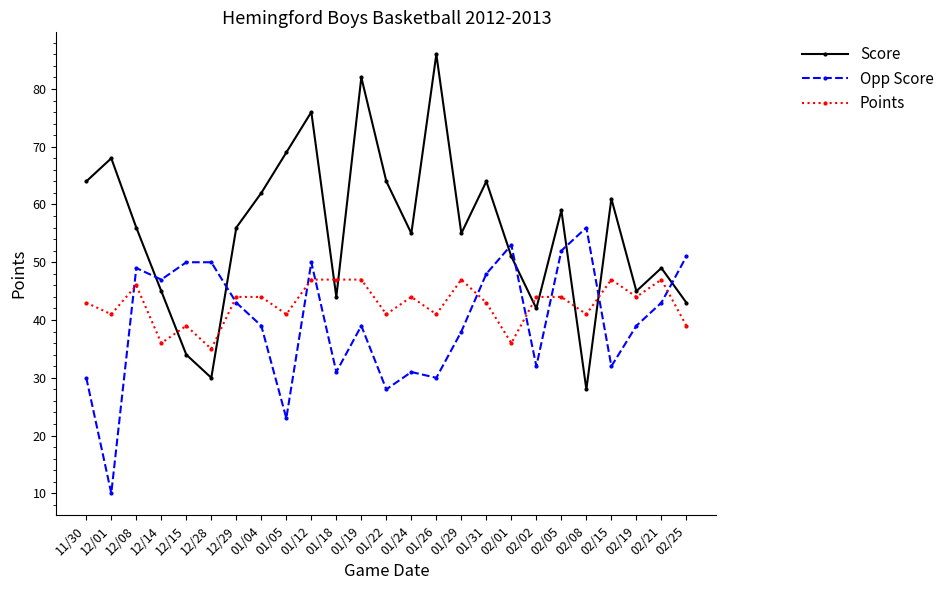

What position from the right is 01/12?

16